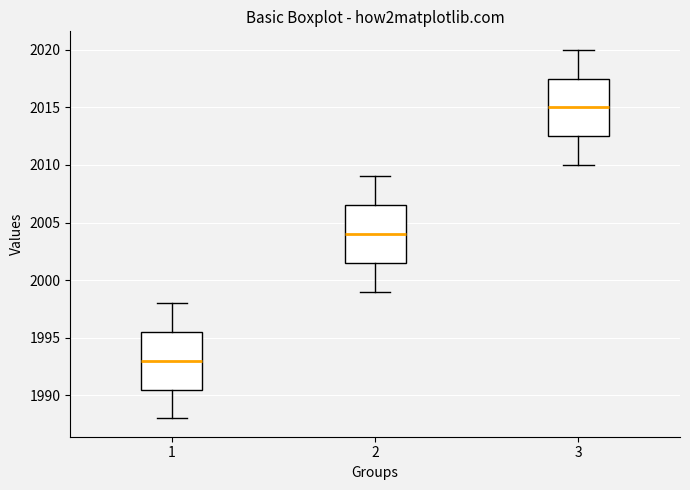

Reading left to right, transcribe this box plot: for each box, give where its median line is, the range the box spans, and where its two whiskers end, as read against the y-axis. The values are not printed on the chart, so give them approximately, as read against the axis.

1: median 1993.0, box 1990.5 to 1995.5, whiskers 1988.0 to 1998.0
2: median 2004.0, box 2001.5 to 2006.5, whiskers 1999.0 to 2009.0
3: median 2015.0, box 2012.5 to 2017.5, whiskers 2010.0 to 2020.0